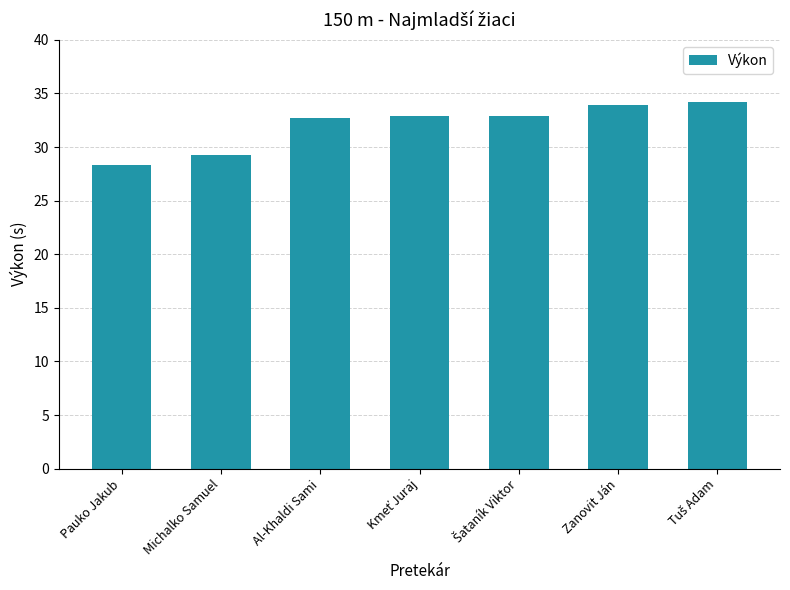

Reading left to right, extract all data points from this chart.

28.4	29.2	32.7	32.9	32.9	33.9	34.2